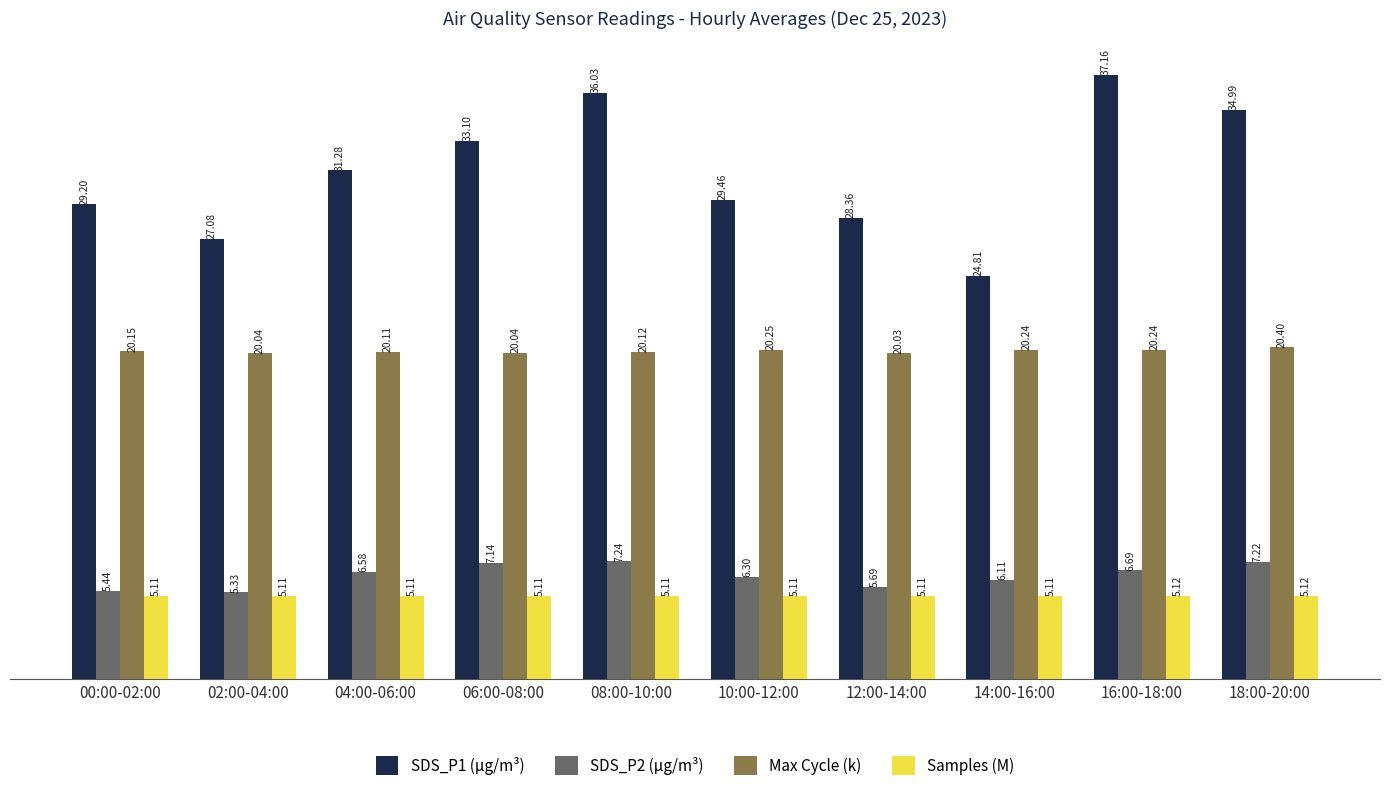

What is the value of the SDS_P1 (µg/m³) bar at the 1st from the left?

29.2